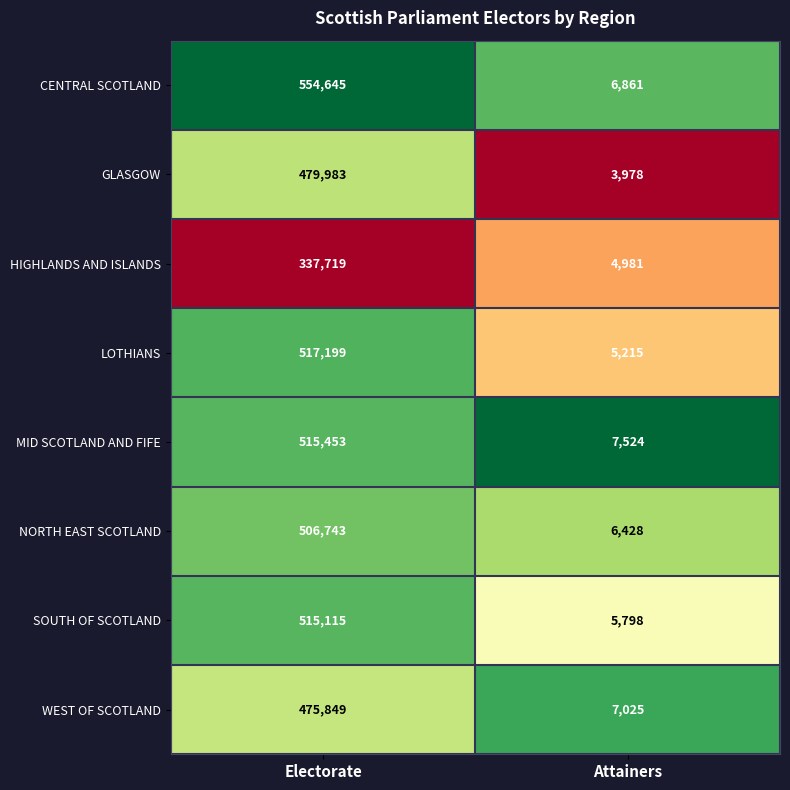

At which category is the sum across all series the highest?

Electorate